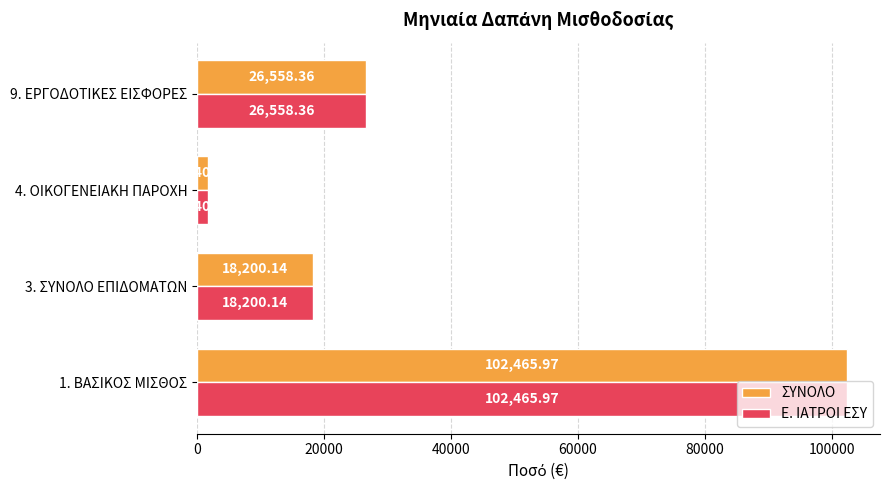

At which category is the sum across all series the highest?

1. ΒΑΣΙΚΟΣ ΜΙΣΘΟΣ